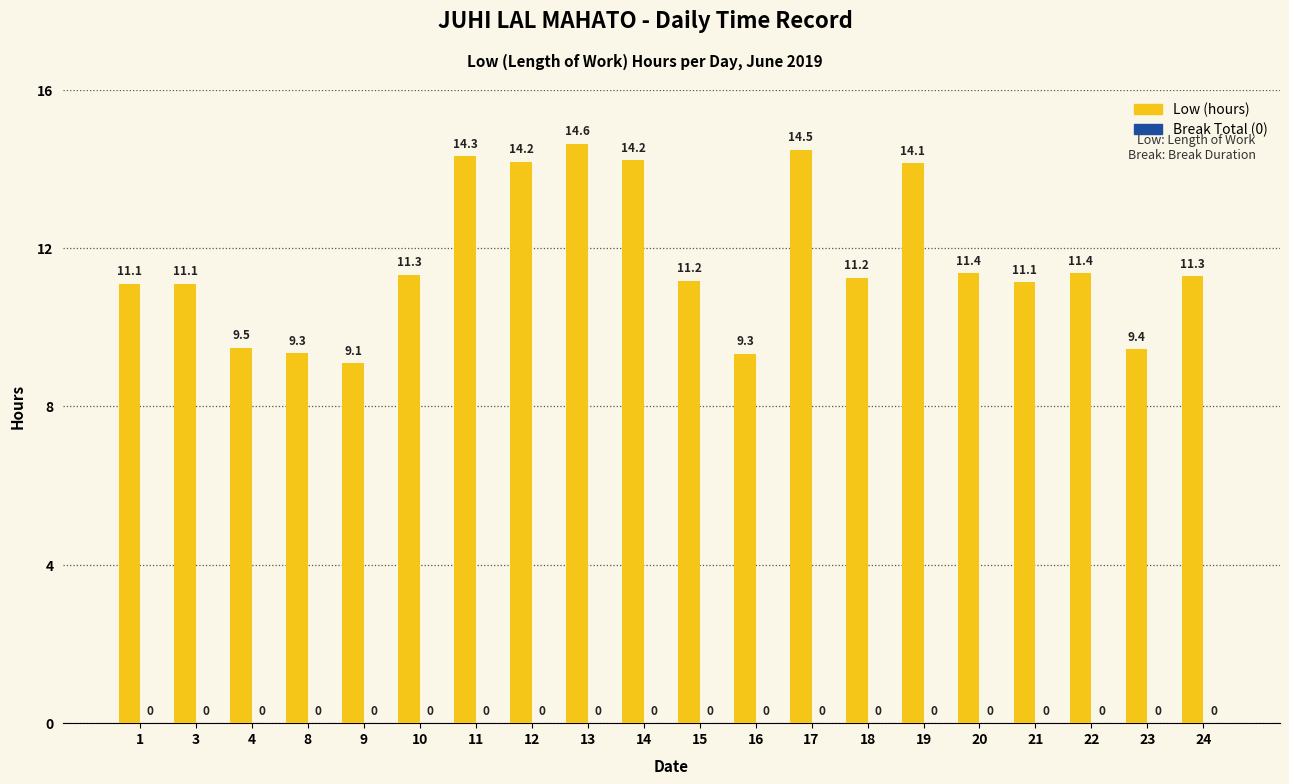

What is the greatest value displayed?

14.6